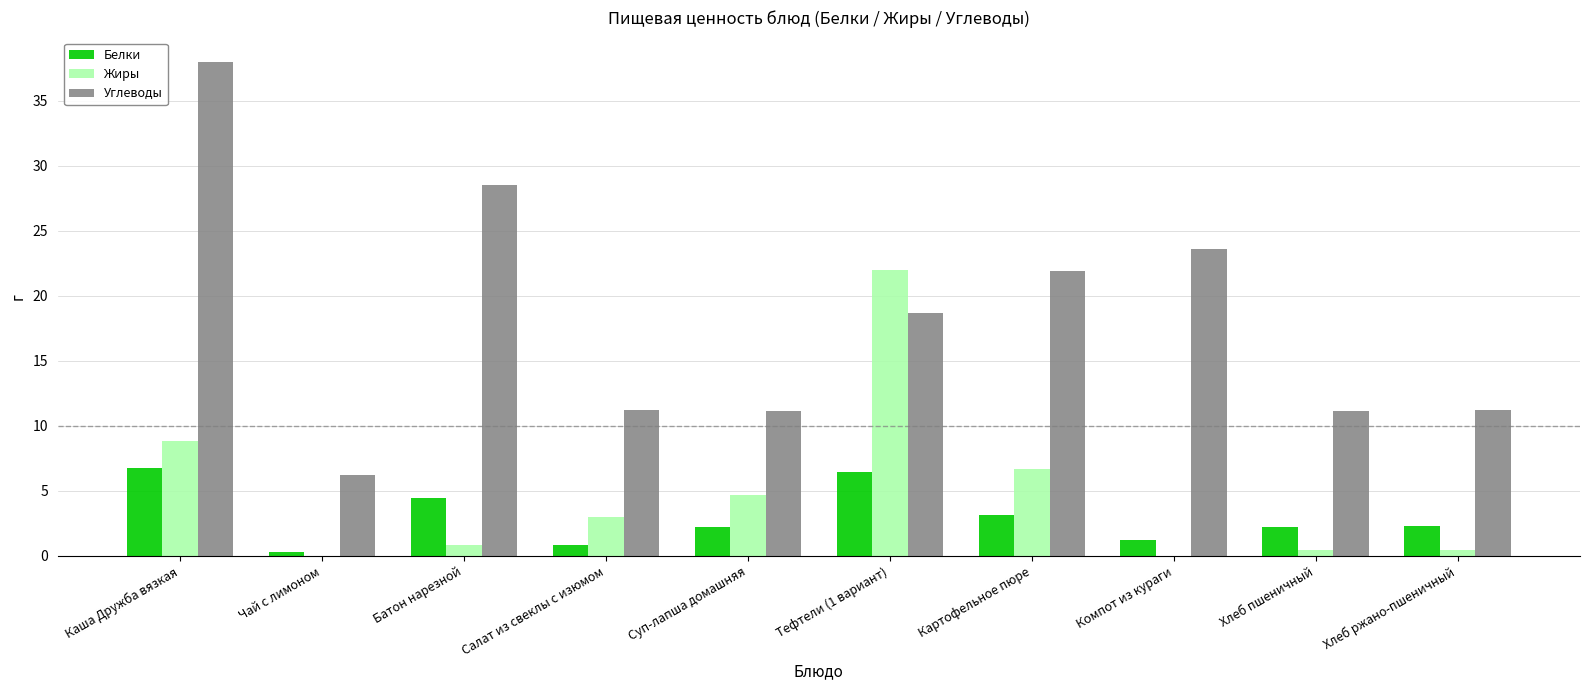

Which label corresponds to the largest value in the chart?

Каша Дружба вязкая